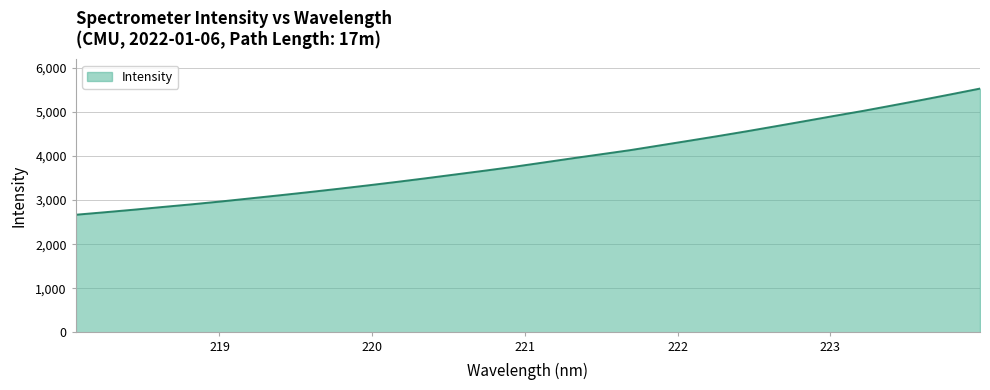

What is the maximum value shown in the chart?

5525.0